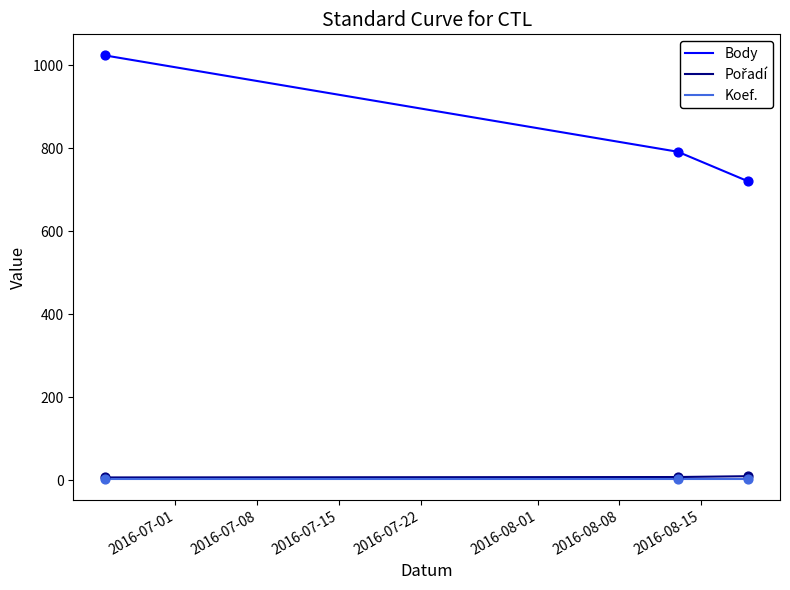

At how many categories does at least one series exceed 761?

2